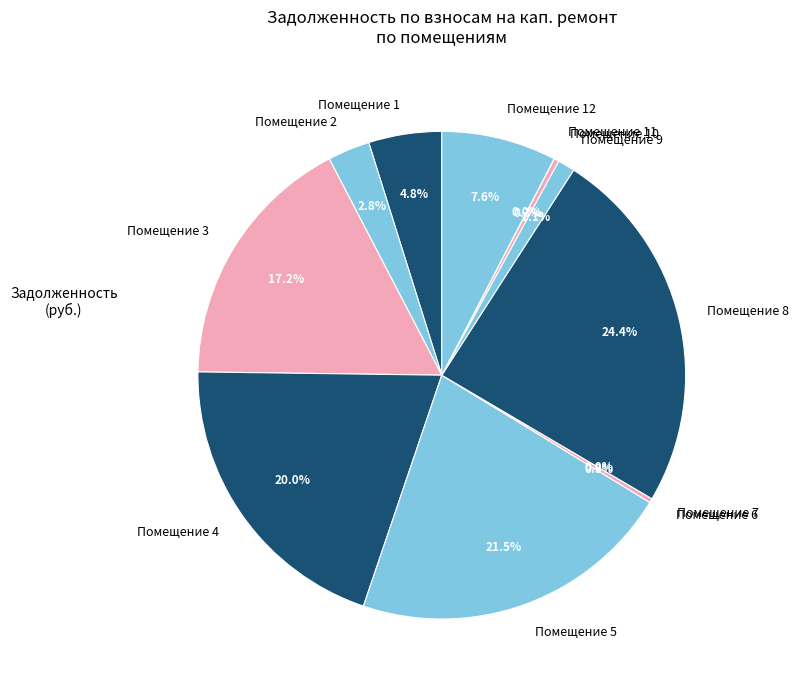

True or false: 9 accounts for 1% of the total.

True